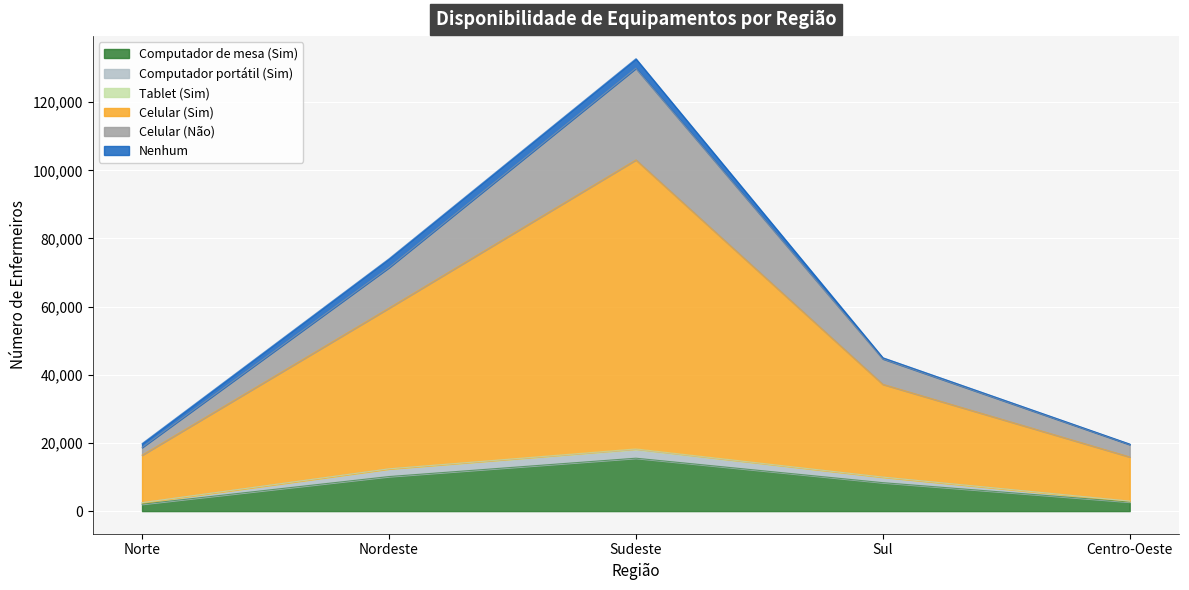

What is the label of the 1st point from the left?

Norte